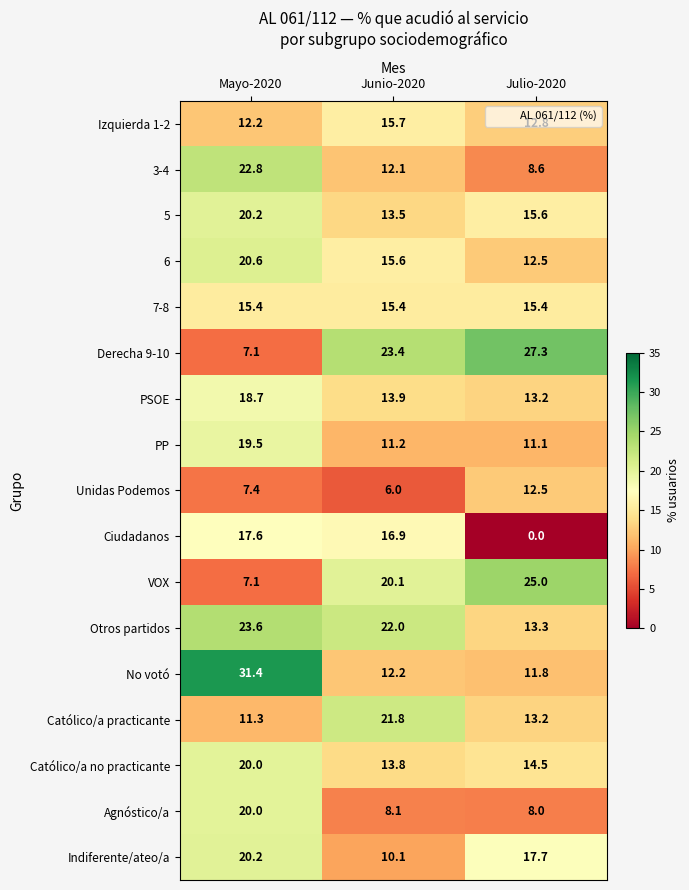

At how many categories does at least one series exceed 0?

3